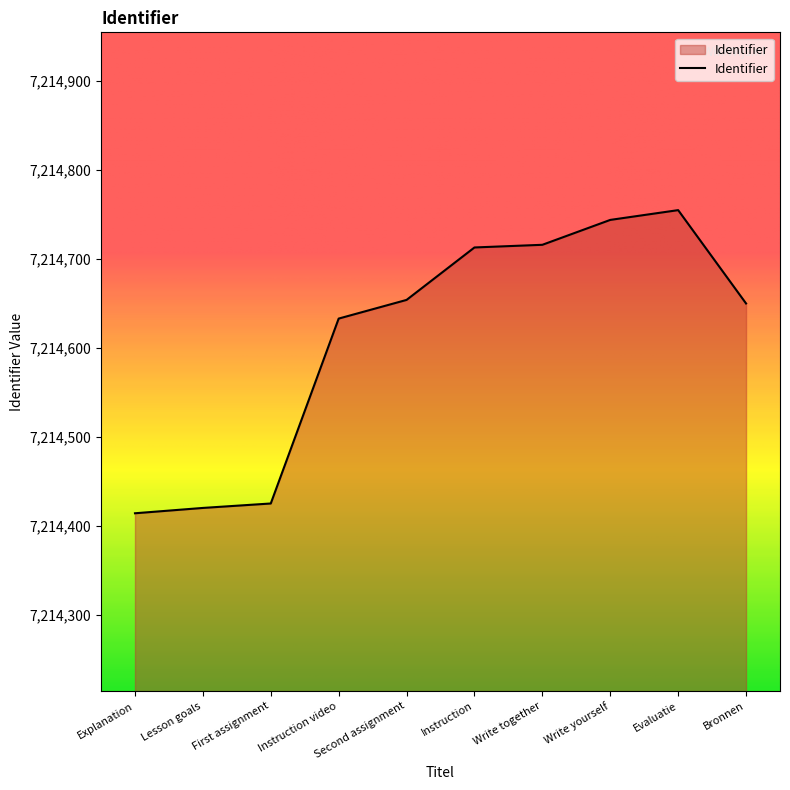

At which label is the value closest to 7214584?

Instruction video